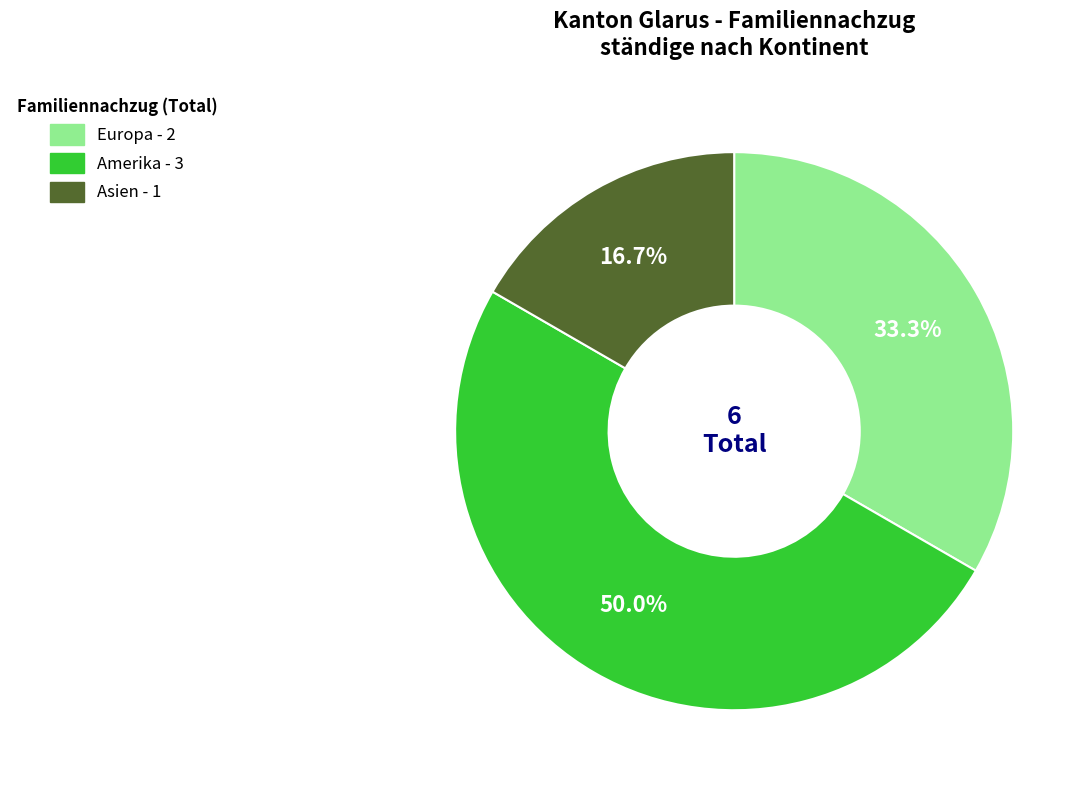

How many slices are in this pie chart?

3